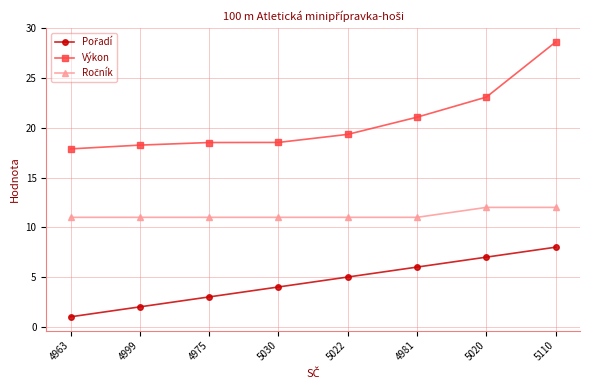

What is the total value across all series at 4963?

29.9